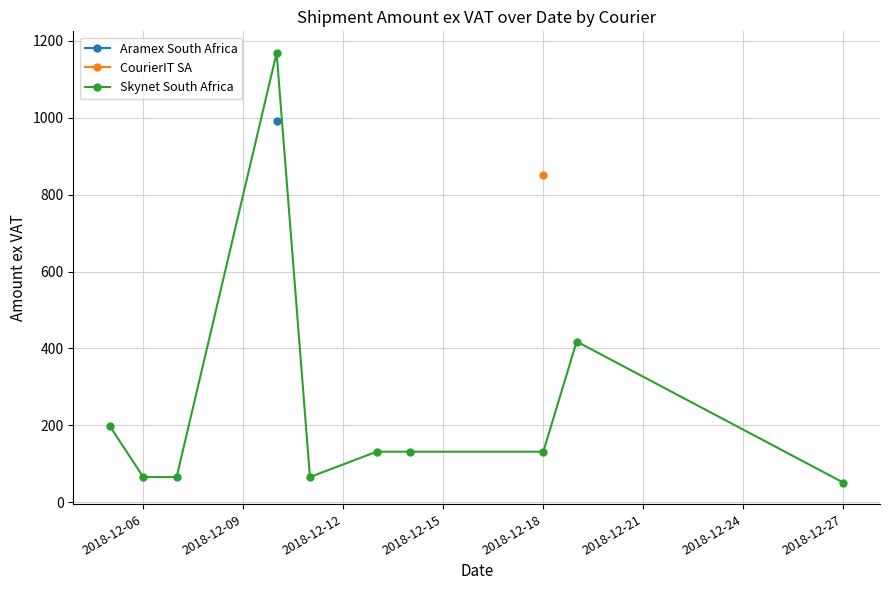

What is the average value?

242.9